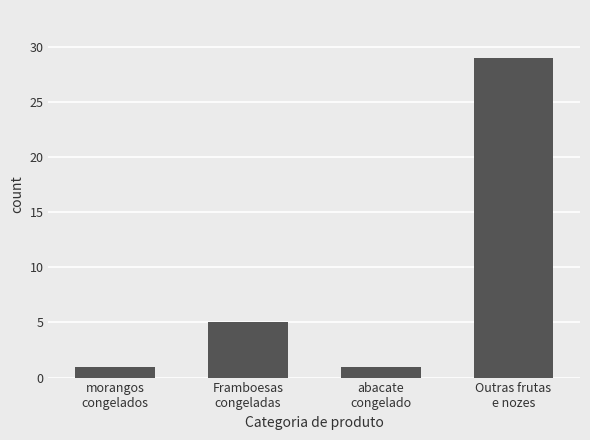

Reading right to left, transcribe all the data shown in this chart.

Outras frutas
e nozes=29	abacate
congelado=1	Framboesas
congeladas=5	morangos
congelados=1